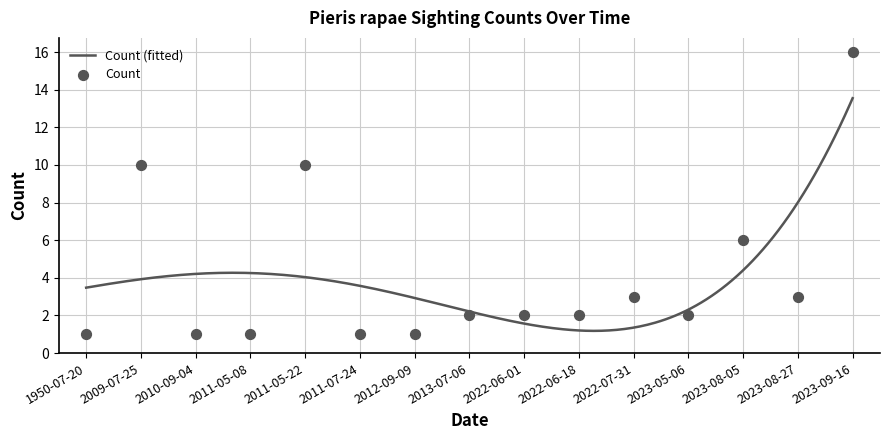

Between 2012-09-09 and 2023-08-27, which is larger?

2023-08-27